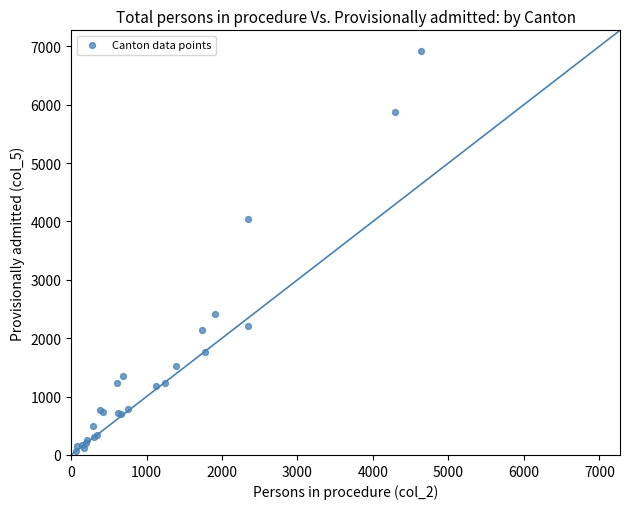

What Y value in the scatter plot is closest to 3500?

4035